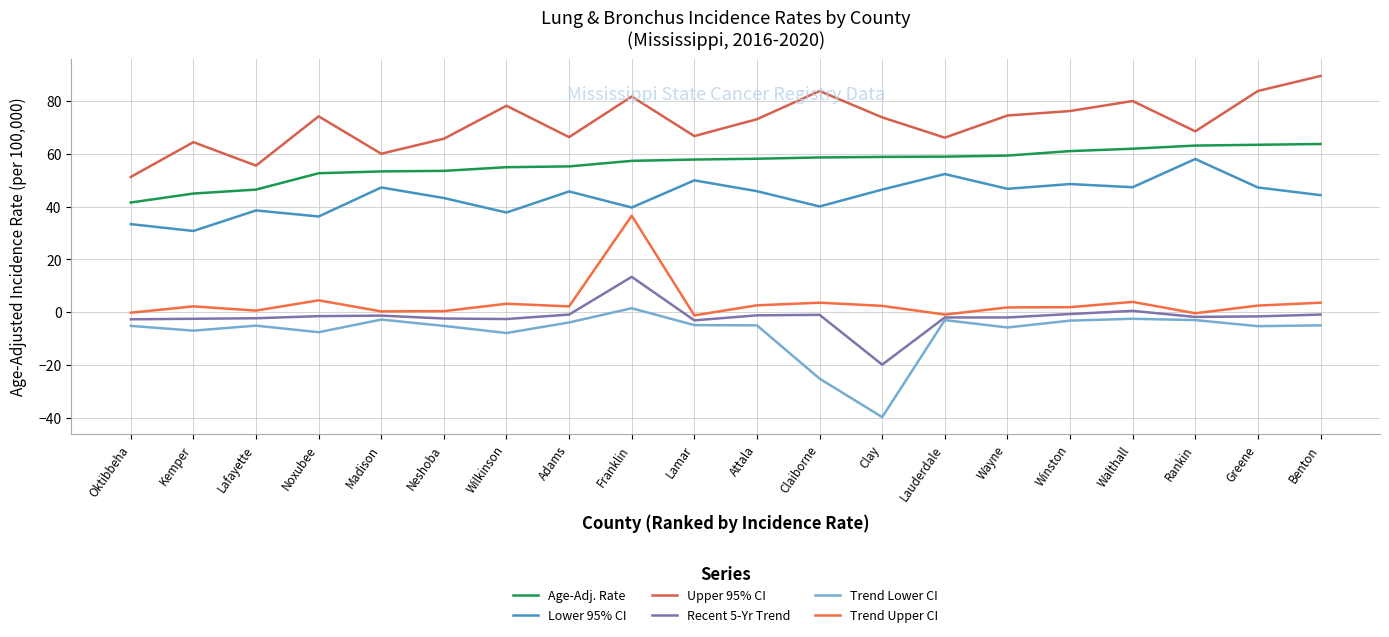

What position from the right is Wilkinson?

14